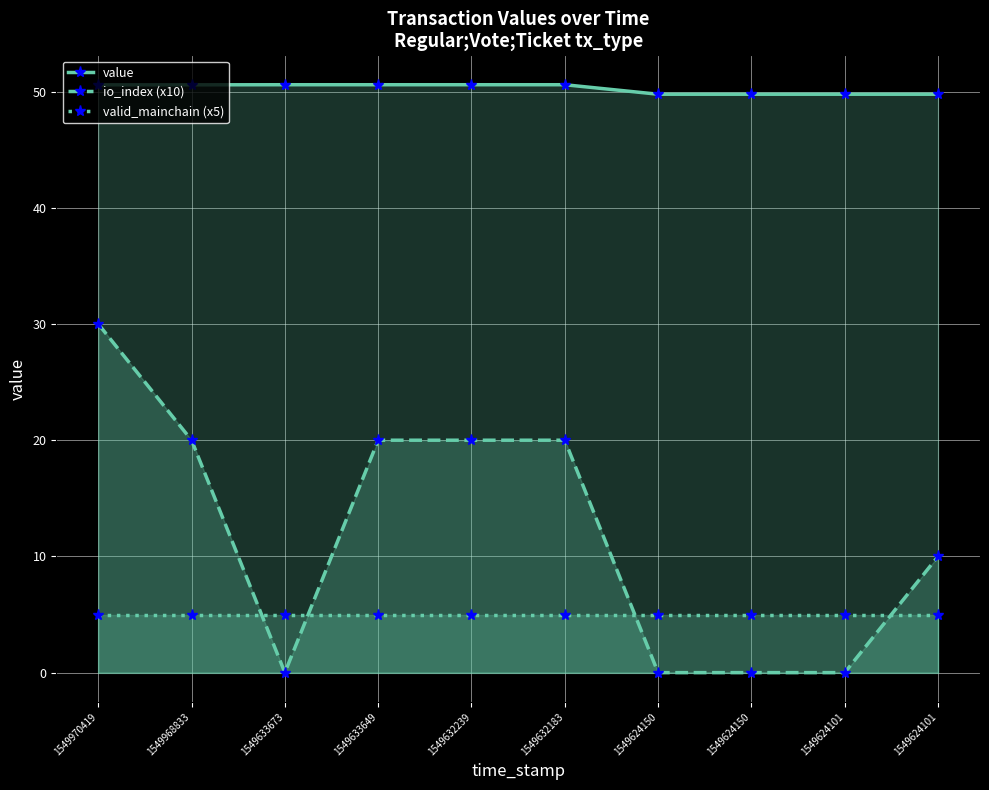

At which category does the chart reach its peak across all series?

1549633673